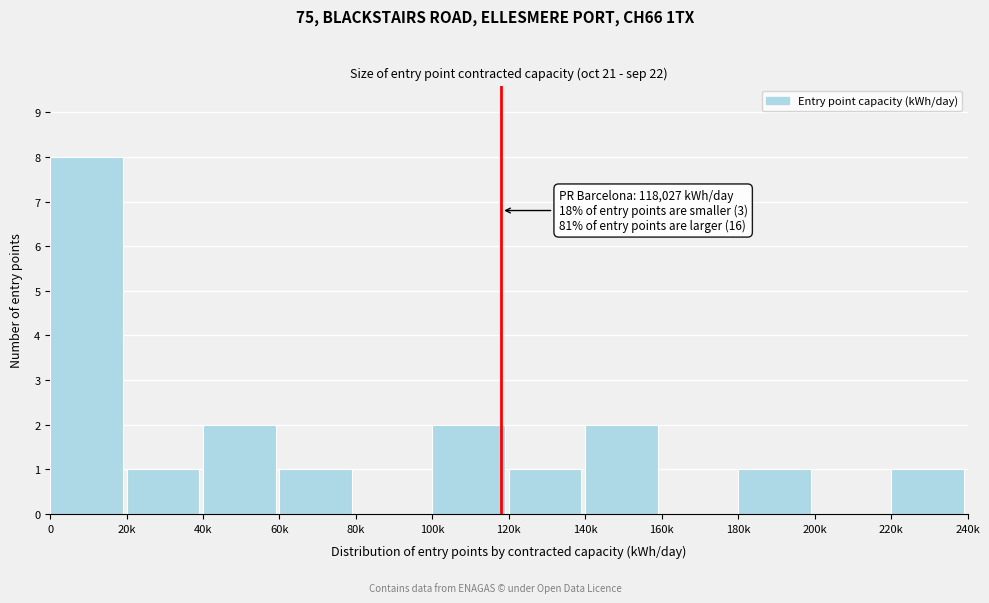

Reading left to right, list all the values displayed in this chart.

0=8	20k=1	40k=2	60k=1	80k=0	100k=2	120k=1	140k=2	160k=0	180k=1	200k=0	220k=1